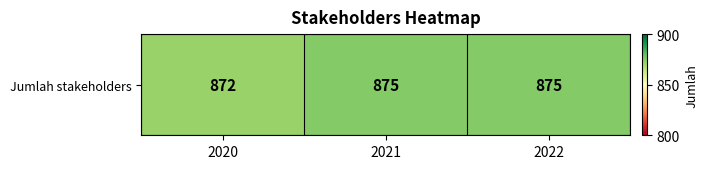

What is the greatest value displayed?

875